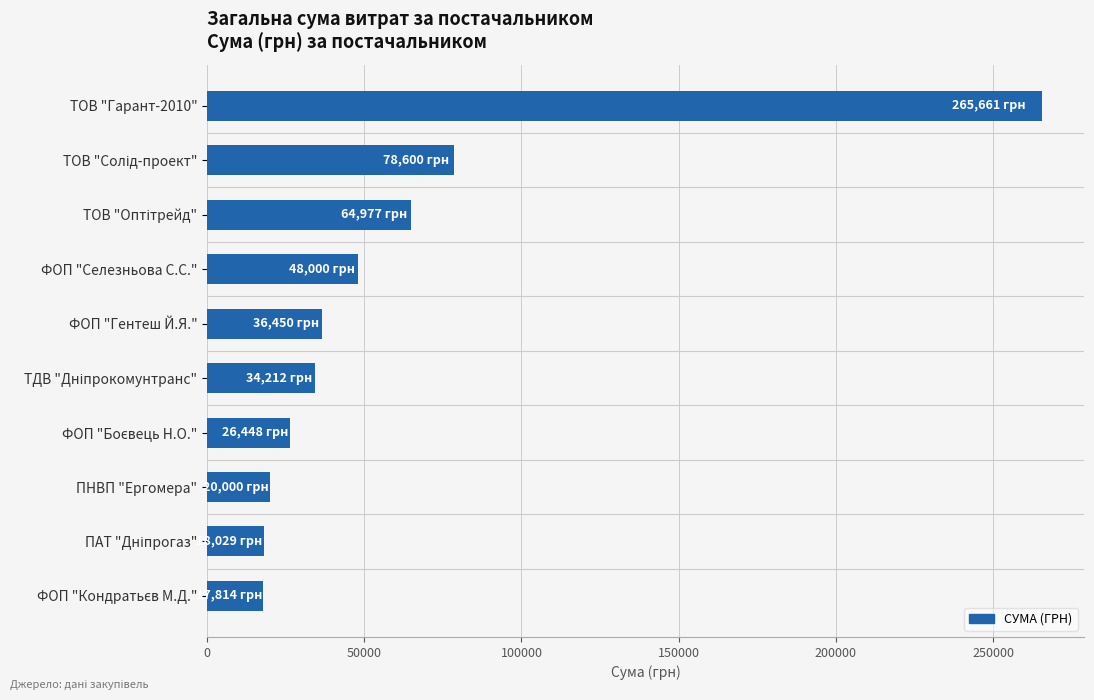

Is it true that the value at ТОВ "Гарант-2010" is 265661?

True